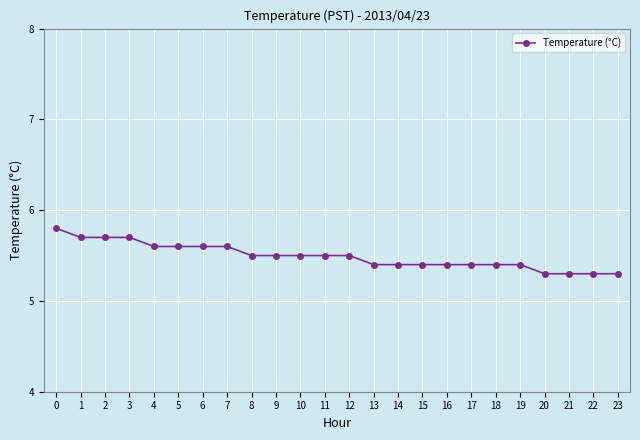

What is the sum of all values?

131.8